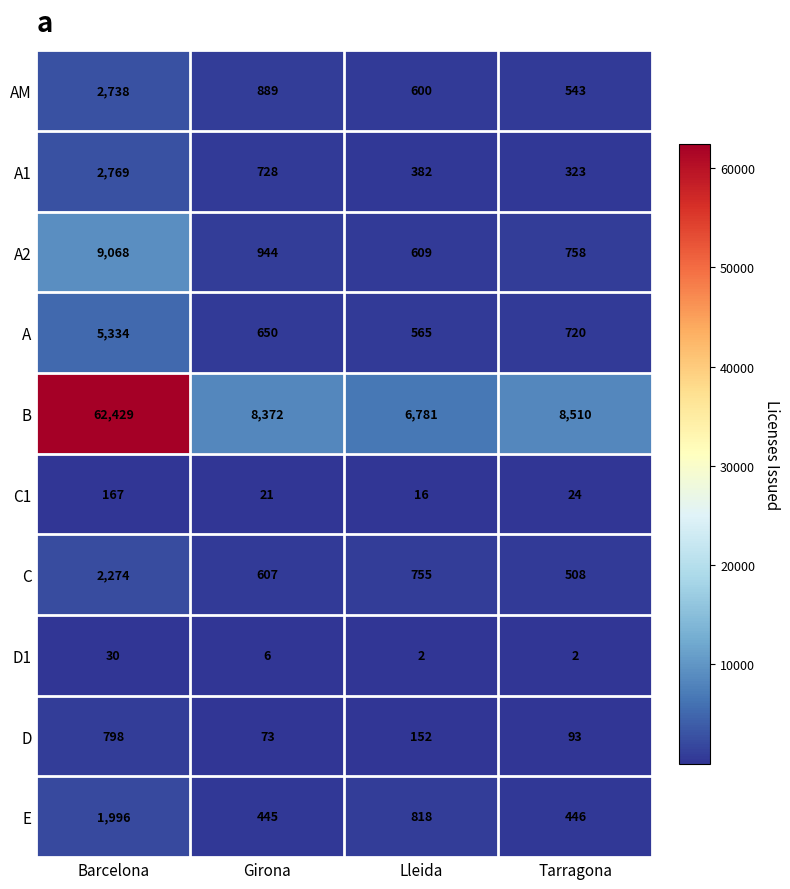

Is it true that D1 equals 6 at Girona?

True